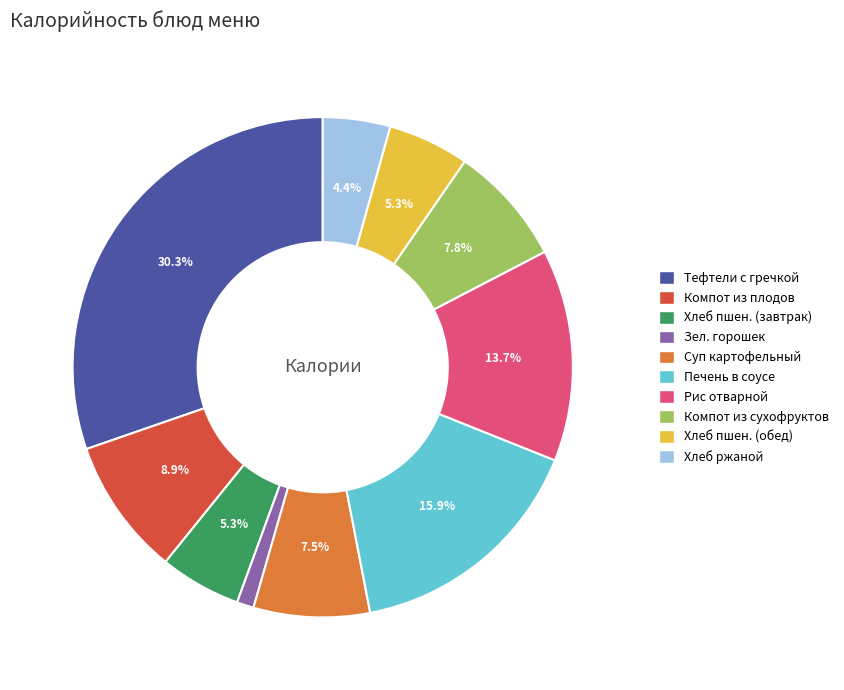

Is there any slice that represents more than half of the pie?

No